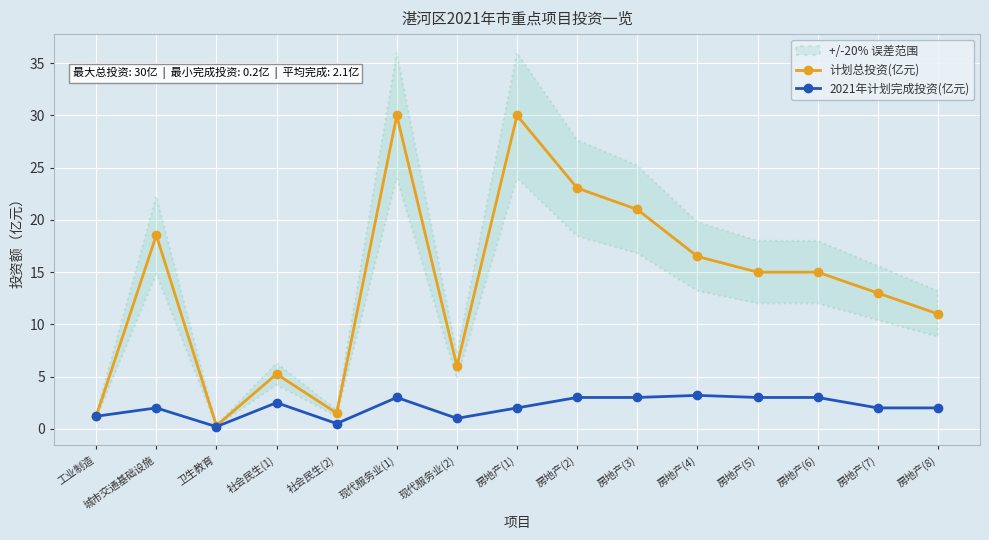

True or false: 2021年计划完成投资(亿元) and 计划总投资(亿元) intersect in this chart.

False